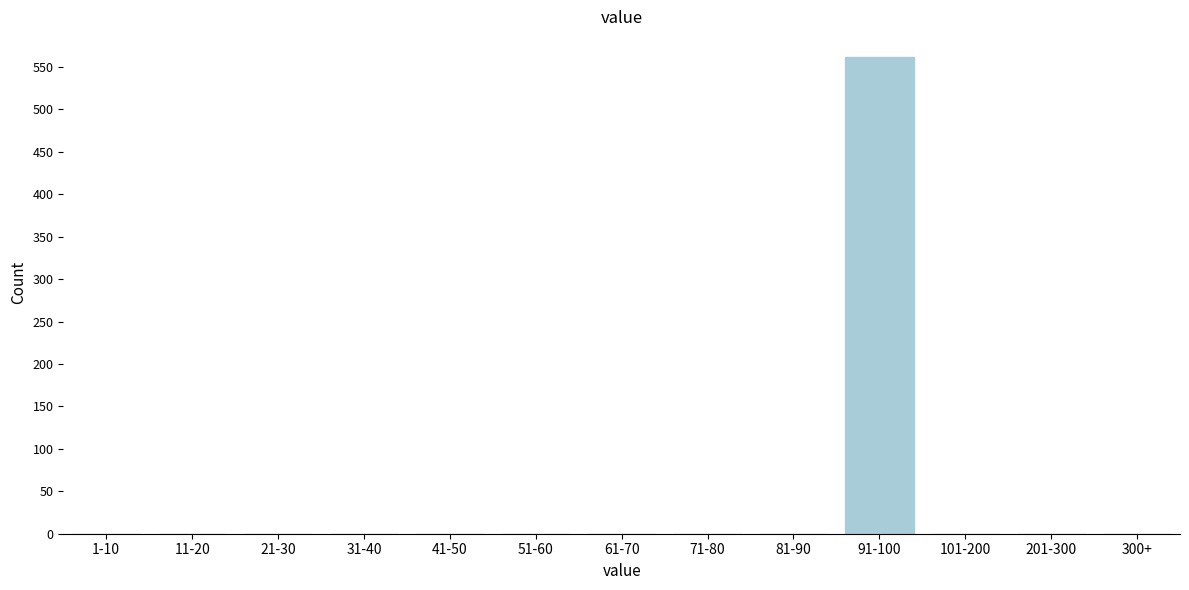

Reading left to right, extract all data points from this chart.

1-10=0	11-20=0	21-30=0	31-40=0	41-50=0	51-60=0	61-70=0	71-80=0	81-90=0	91-100=562	101-200=0	201-300=0	300+=0